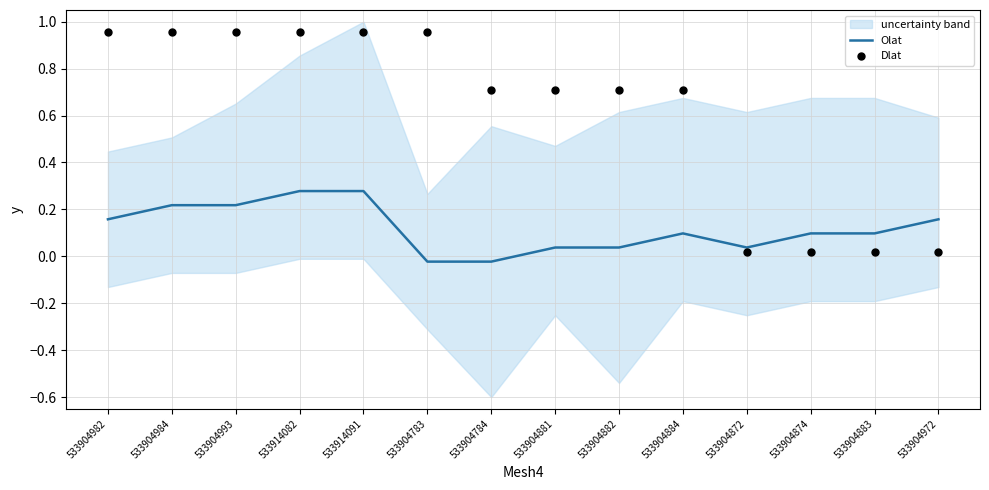

Is the value of Olat at 533904881 greater than the value of Dlat at 533904883?

Yes